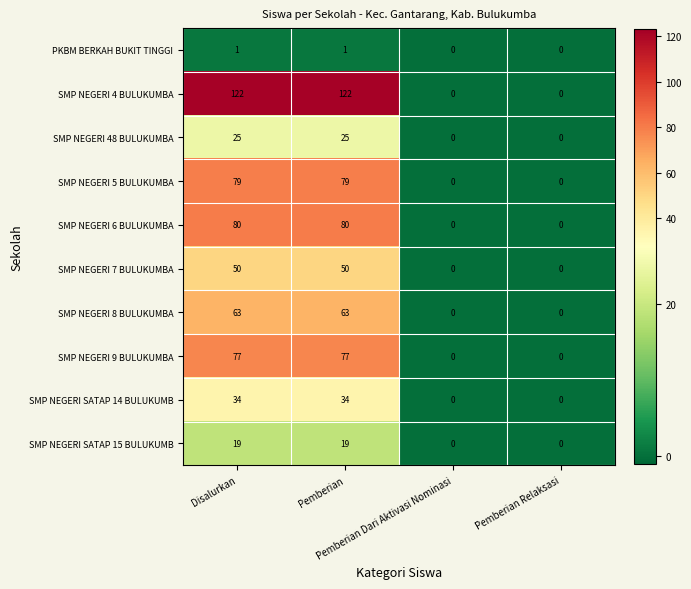

Count the SMP NEGERI 6 BULUKUMBA values in the range 0 to 80.

4